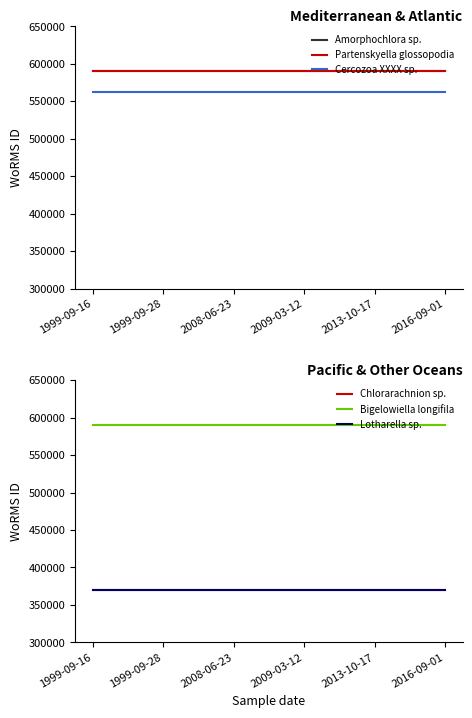

Reading left to right, list all the values displayed in this chart.

Amorphochlora sp.: 1999-09-16=590823	1999-09-28=590823	2008-06-23=590823	2009-03-12=590823	2013-10-17=590823	2016-09-01=590823
Partenskyella glossopodia: 1999-09-16=590920	1999-09-28=590920	2008-06-23=590920	2009-03-12=590920	2013-10-17=590920	2016-09-01=590920
Cercozoa XXXX sp.: 1999-09-16=562852	1999-09-28=562852	2008-06-23=562852	2009-03-12=562852	2013-10-17=562852	2016-09-01=562852
Chlorarachnion sp.: 1999-09-16=369473	1999-09-28=369473	2008-06-23=369473	2009-03-12=369473	2013-10-17=369473	2016-09-01=369473
Bigelowiella longifila: 1999-09-16=590828	1999-09-28=590828	2008-06-23=590828	2009-03-12=590828	2013-10-17=590828	2016-09-01=590828
Lotharella sp.: 1999-09-16=369855	1999-09-28=369855	2008-06-23=369855	2009-03-12=369855	2013-10-17=369855	2016-09-01=369855